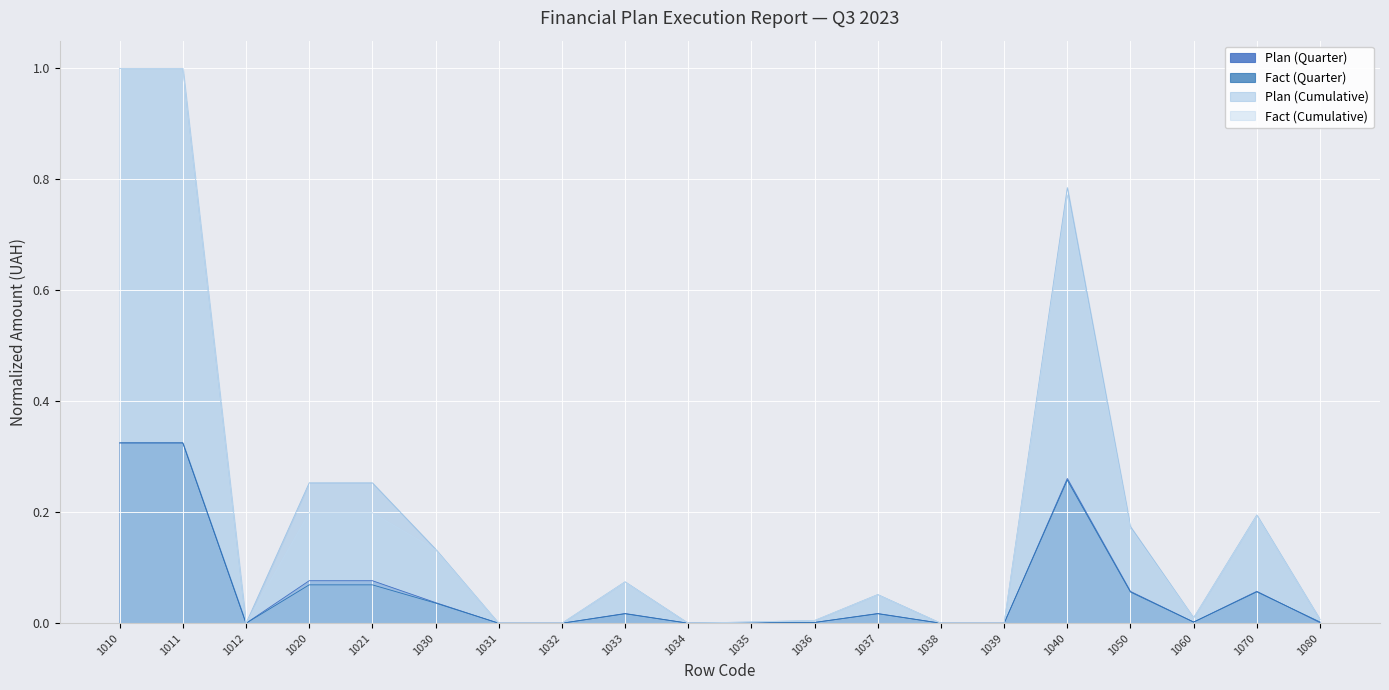

Where is the first local minimum for Plan (Quarter)?

1012